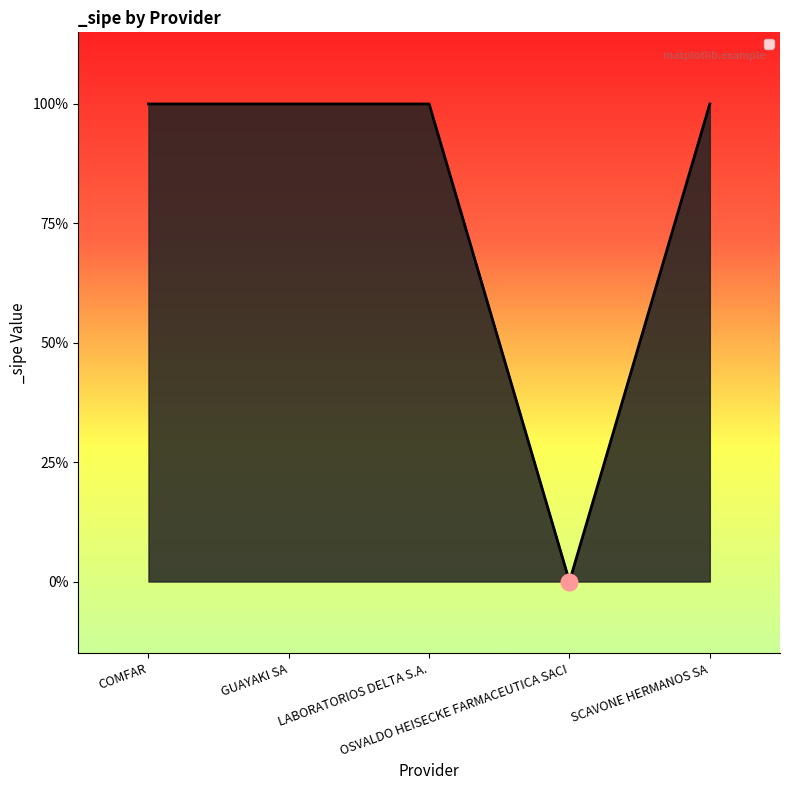

Does the chart have visible grid lines?

No